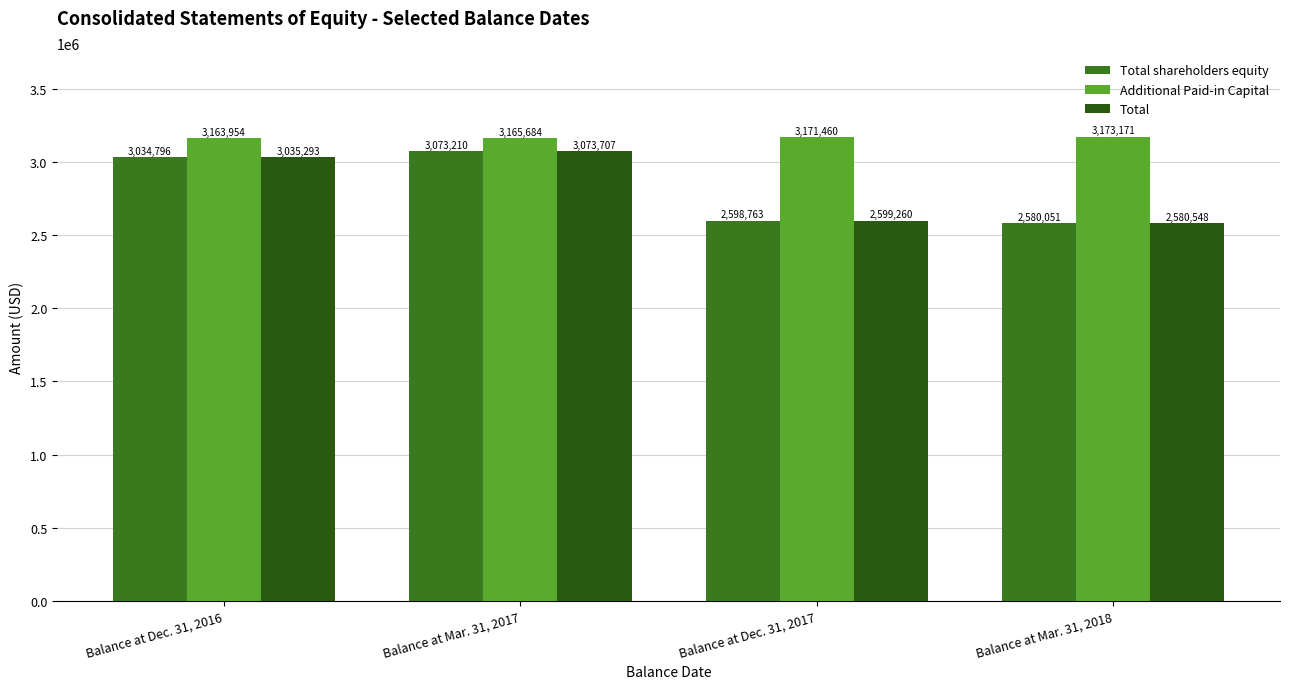

Which series has the largest range (max minus min)?

Total shareholders equity